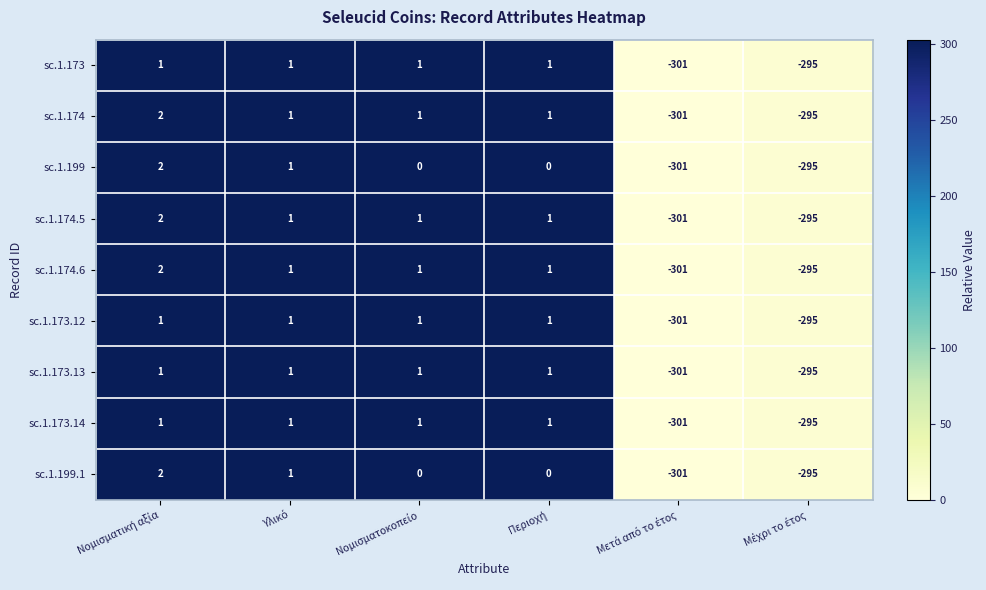

What is the smallest value displayed?

-301